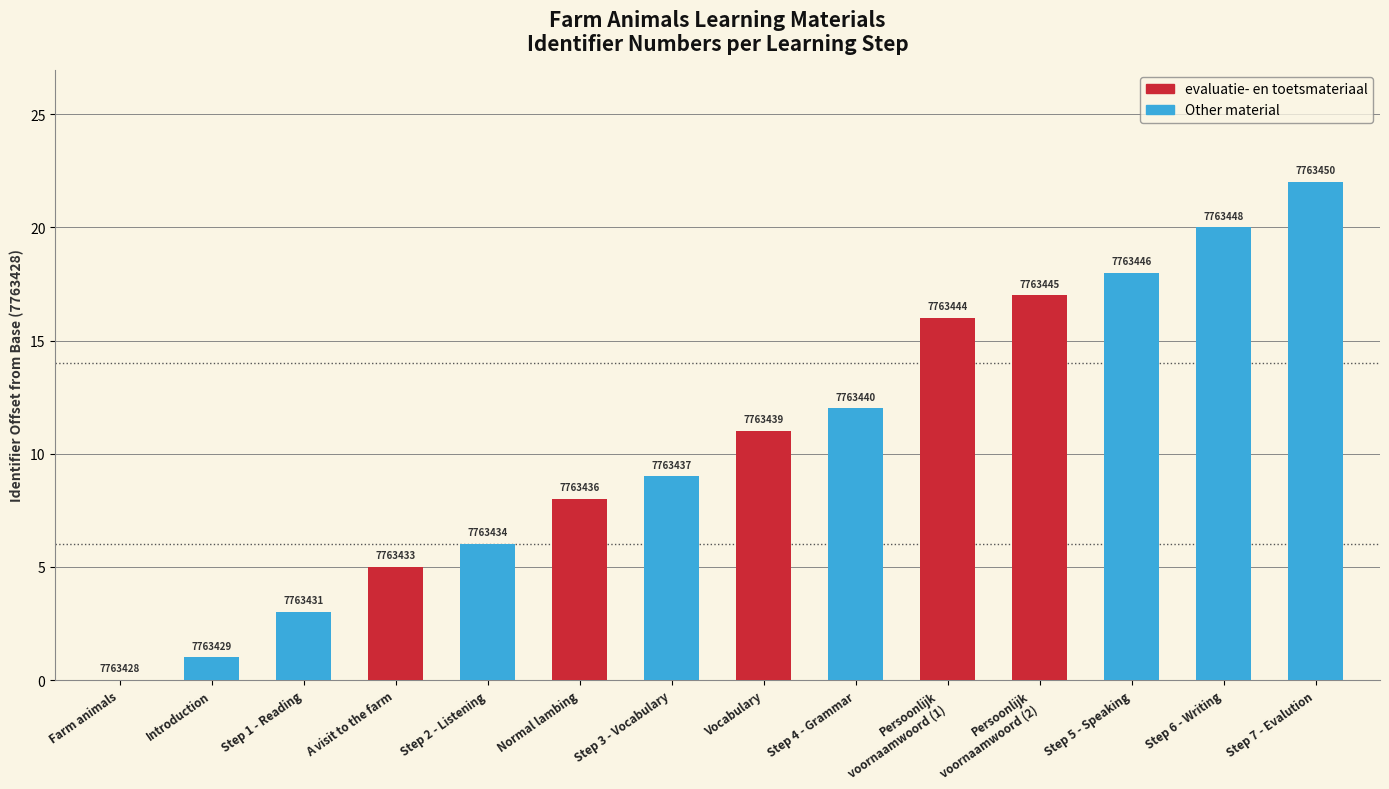

Are the bars horizontal?

No